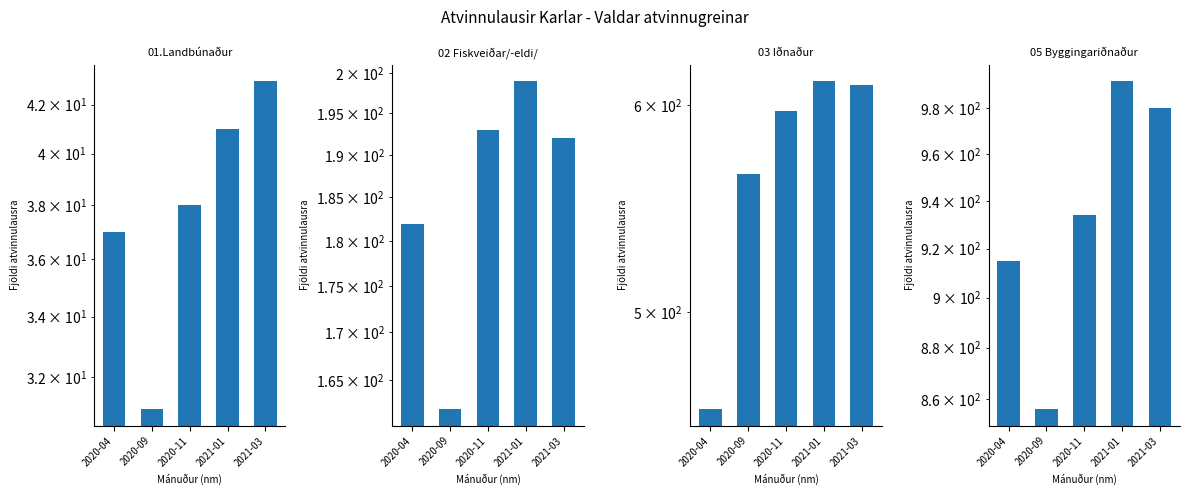

Which category has the highest value in the 05 Byggingariðnaður series?

2021-01